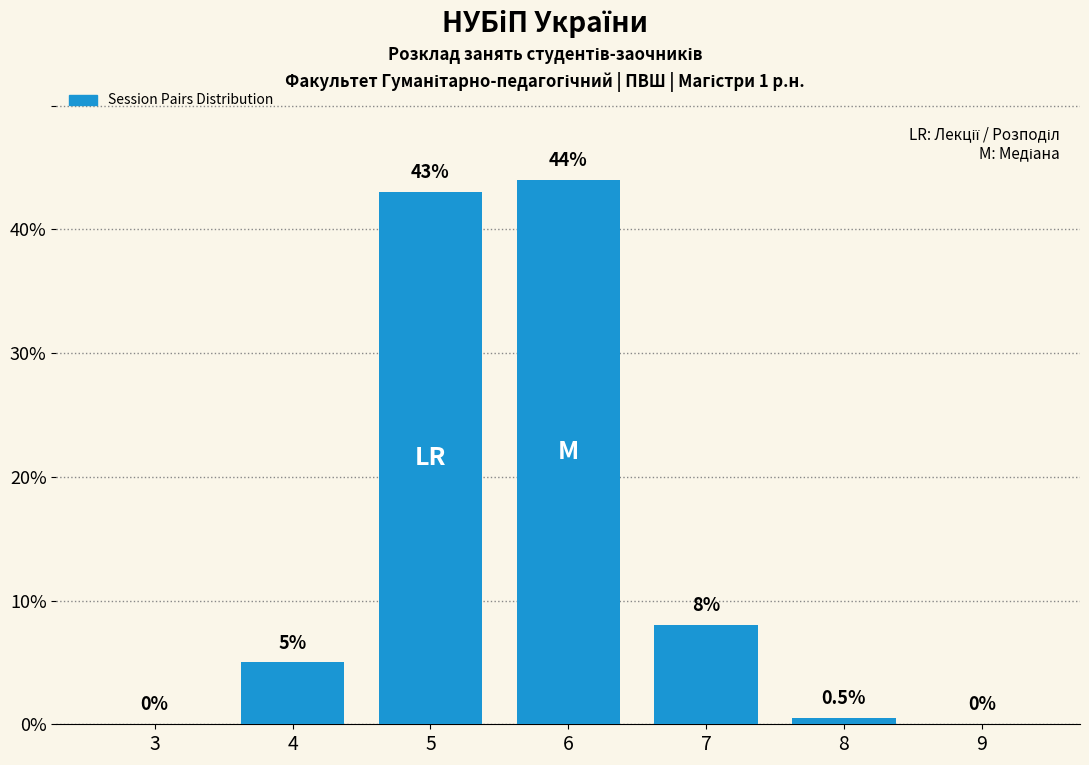

Reading right to left, list all the values displayed in this chart.

9=0.0	8=0.5	7=8.0	6=44.0	5=43.0	4=5.0	3=0.0